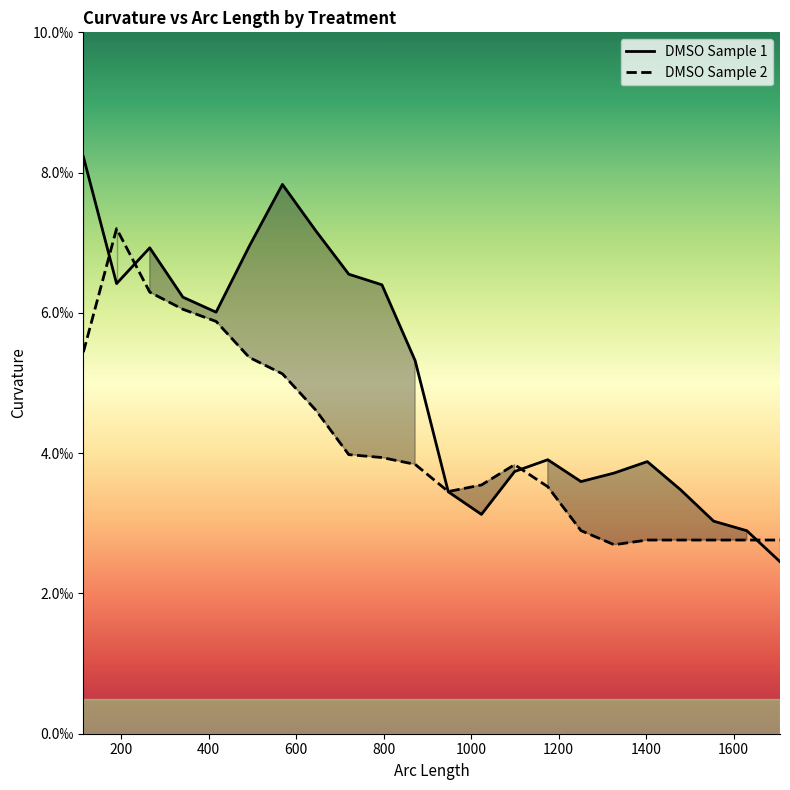

Is the value of DMSO_2 at 492.895 greater than the value of DMSO at 1099.535?

Yes